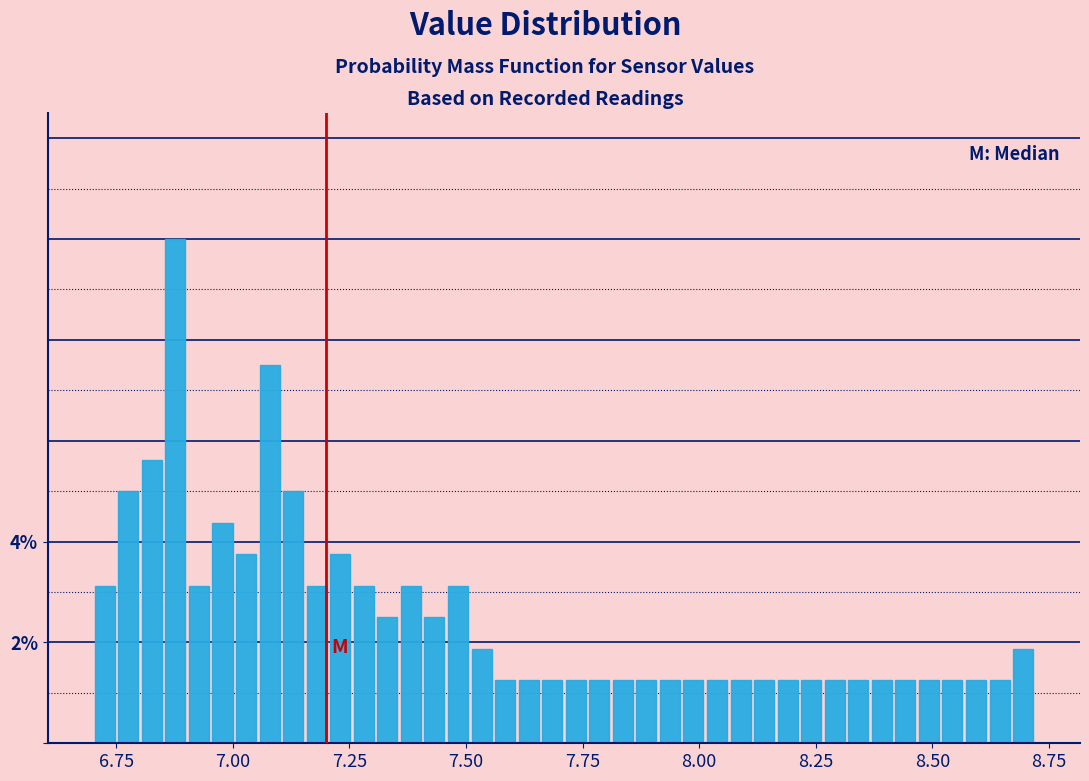

Around what value on the x-axis is the tallest bar? Give the approximate position of its centre, as read against the axis.

6.90